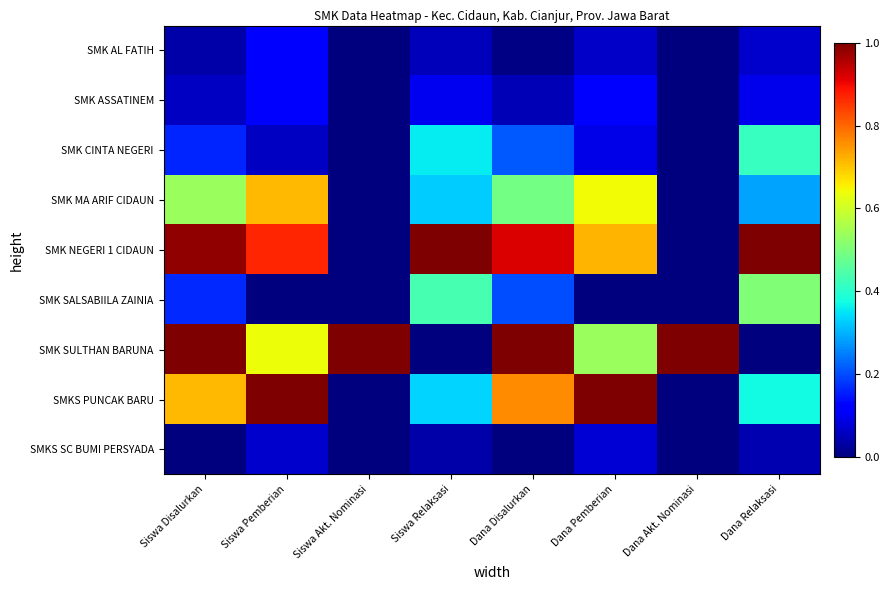

Reading left to right, what are all the values shown in this chart?

SMK AL FATIH: Siswa Disalurkan=0.0	Siswa Pemberian=0.1	Siswa Akt. Nominasi=0.0	Siswa Relaksasi=0.1	Dana Disalurkan=0.0	Dana Pemberian=0.1	Dana Akt. Nominasi=0.0	Dana Relaksasi=0.1
SMK ASSATINEM: Siswa Disalurkan=0.1	Siswa Pemberian=0.1	Siswa Akt. Nominasi=0.0	Siswa Relaksasi=0.1	Dana Disalurkan=0.0	Dana Pemberian=0.1	Dana Akt. Nominasi=0.0	Dana Relaksasi=0.1
SMK CINTA NEGERI: Siswa Disalurkan=0.2	Siswa Pemberian=0.1	Siswa Akt. Nominasi=0.0	Siswa Relaksasi=0.4	Dana Disalurkan=0.2	Dana Pemberian=0.1	Dana Akt. Nominasi=0.0	Dana Relaksasi=0.4
SMK MA ARIF CIDAUN: Siswa Disalurkan=0.5	Siswa Pemberian=0.7	Siswa Akt. Nominasi=0.0	Siswa Relaksasi=0.3	Dana Disalurkan=0.5	Dana Pemberian=0.6	Dana Akt. Nominasi=0.0	Dana Relaksasi=0.3
SMK NEGERI 1 CIDAUN: Siswa Disalurkan=1.0	Siswa Pemberian=0.9	Siswa Akt. Nominasi=0.0	Siswa Relaksasi=1.0	Dana Disalurkan=0.9	Dana Pemberian=0.7	Dana Akt. Nominasi=0.0	Dana Relaksasi=1.0
SMK SALSABIILA ZAINIA: Siswa Disalurkan=0.2	Siswa Pemberian=0.0	Siswa Akt. Nominasi=0.0	Siswa Relaksasi=0.4	Dana Disalurkan=0.2	Dana Pemberian=0.0	Dana Akt. Nominasi=0.0	Dana Relaksasi=0.5
SMK SULTHAN BARUNA: Siswa Disalurkan=1.0	Siswa Pemberian=0.6	Siswa Akt. Nominasi=1.0	Siswa Relaksasi=0.0	Dana Disalurkan=1.0	Dana Pemberian=0.5	Dana Akt. Nominasi=1.0	Dana Relaksasi=0.0
SMKS PUNCAK BARU: Siswa Disalurkan=0.7	Siswa Pemberian=1.0	Siswa Akt. Nominasi=0.0	Siswa Relaksasi=0.3	Dana Disalurkan=0.8	Dana Pemberian=1.0	Dana Akt. Nominasi=0.0	Dana Relaksasi=0.4
SMKS SC BUMI PERSYADA: Siswa Disalurkan=0.0	Siswa Pemberian=0.1	Siswa Akt. Nominasi=0.0	Siswa Relaksasi=0.0	Dana Disalurkan=0.0	Dana Pemberian=0.1	Dana Akt. Nominasi=0.0	Dana Relaksasi=0.0